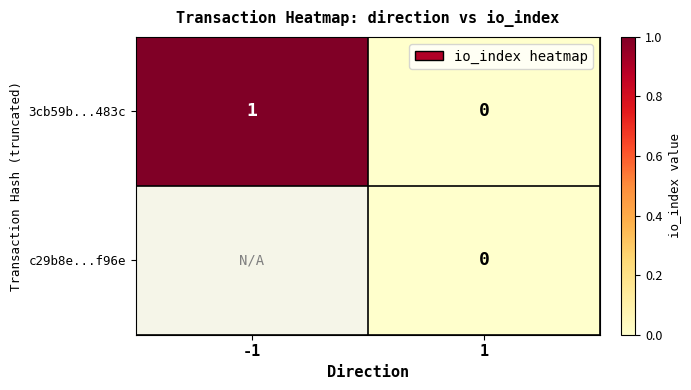

How many data points in 3cb59b...483c are less than 1?

1